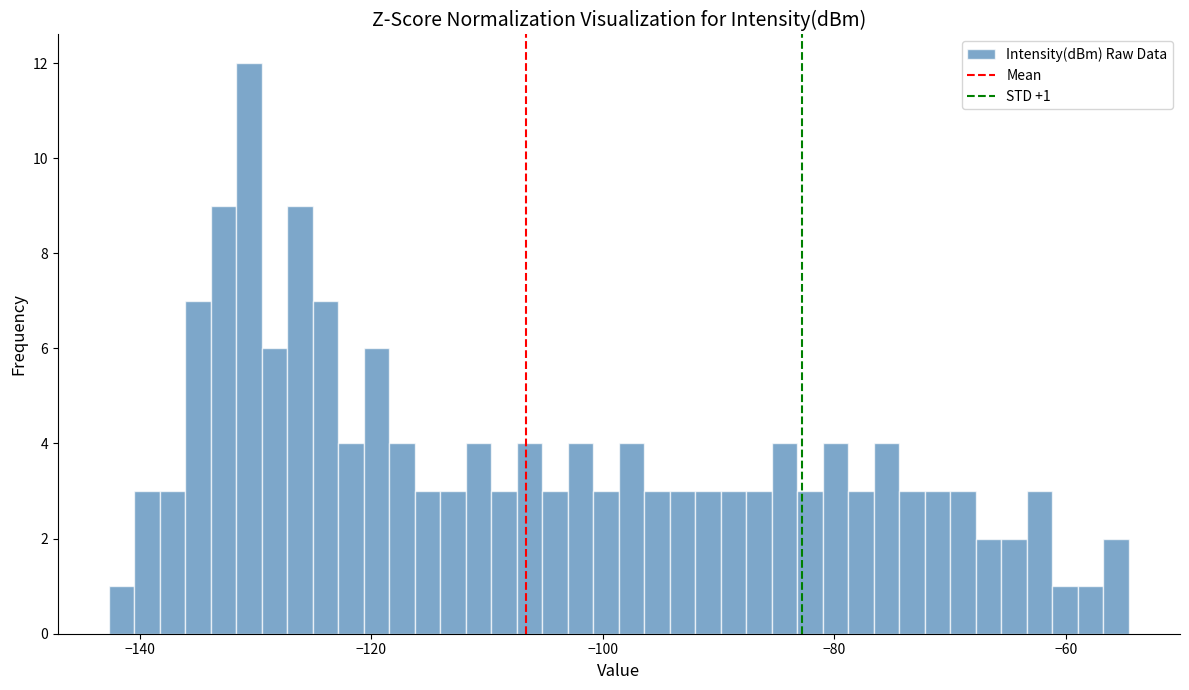

Read against the x-axis, roughly where is the centre of the tallest bar?

-130